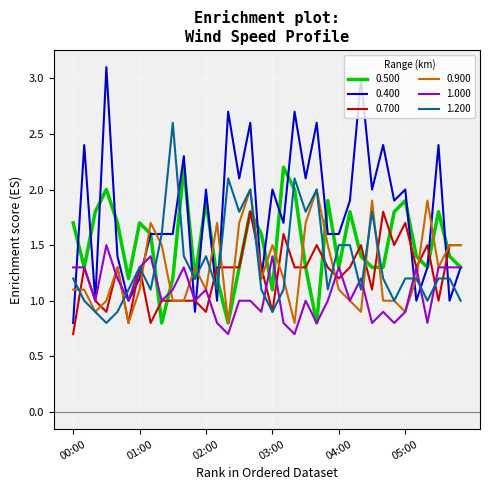

What is the maximum value for 0.400?

3.1